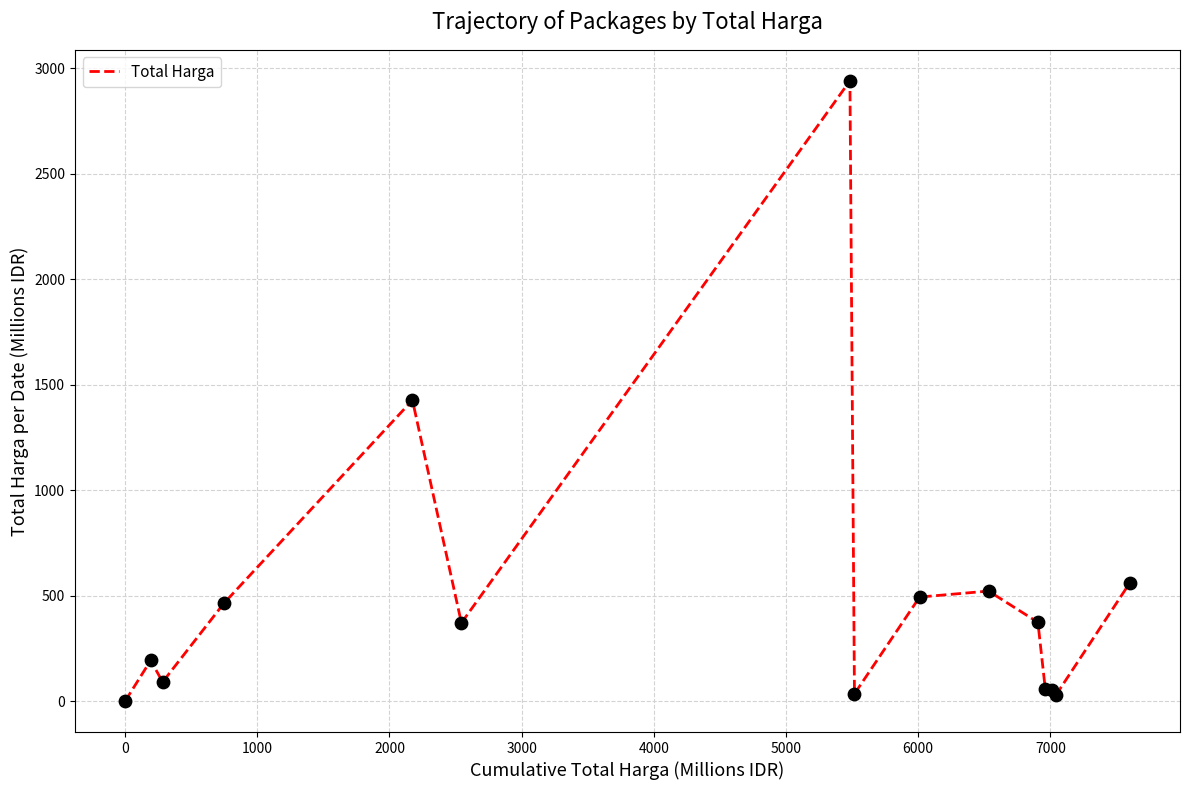

What is the greatest value displayed?

2939.4